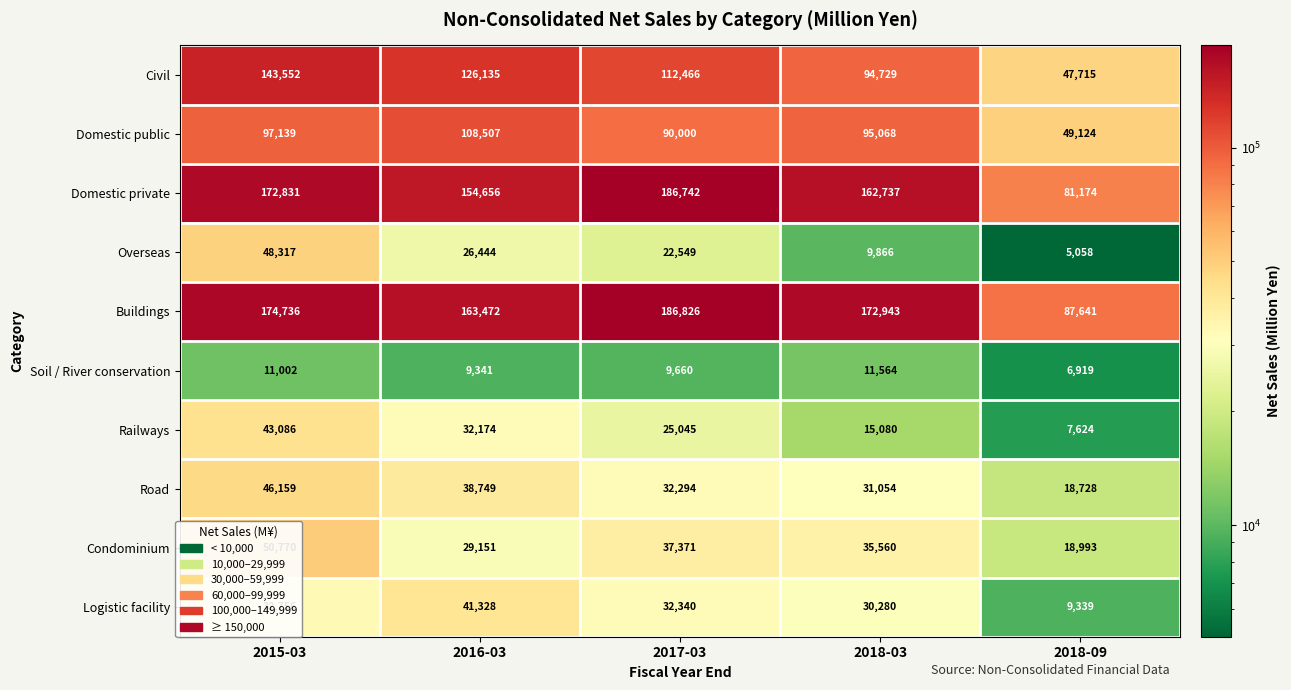

Count the number of data series in this chart.

10